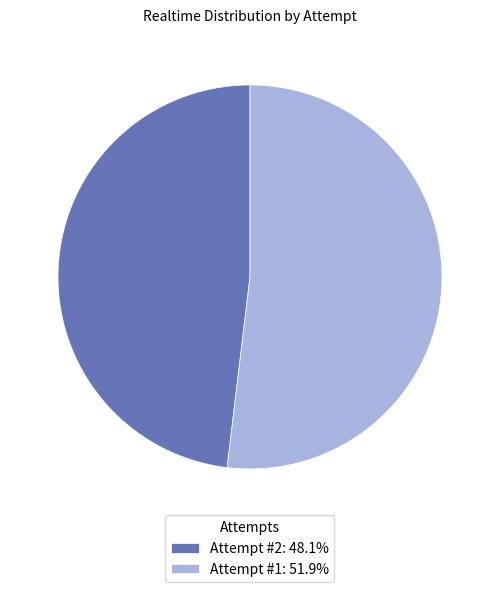

True or false: Attempt #1 accounts for 41% of the total.

False